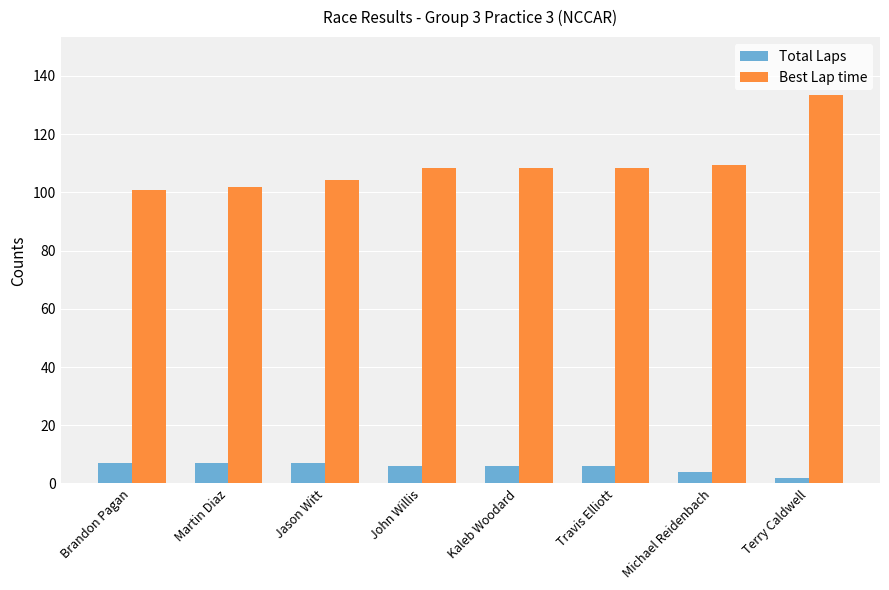

Rank the series at Kaleb Woodard from highest to lowest value.

Best Lap time, Total Laps